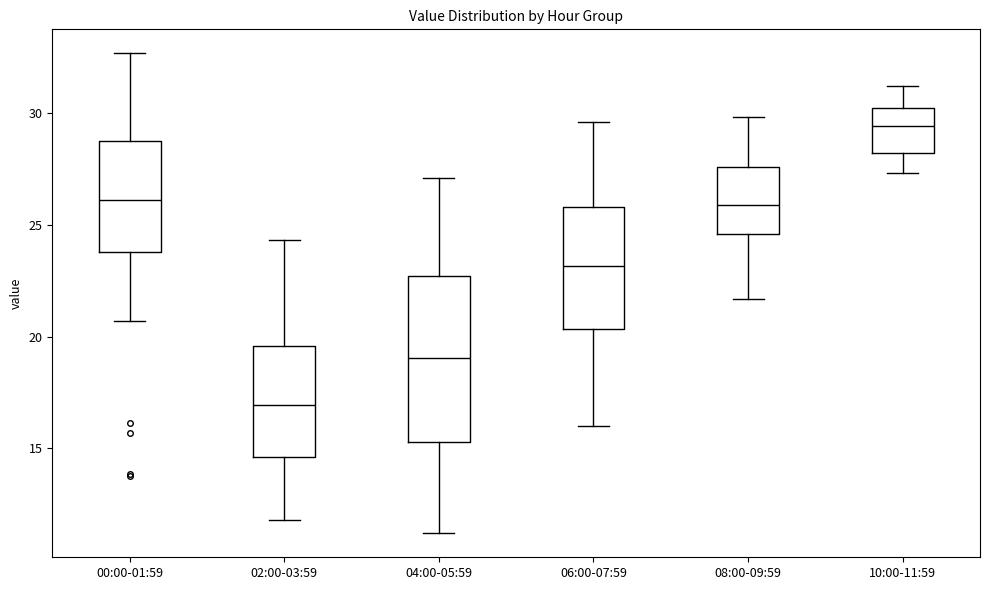

Reading left to right, read every box against the y-axis: the position of its median line, the range the box covers, and the ends of its whiskers. The values are not printed on the chart, so give them approximately, as read against the axis.

00:00-01:59: median 26.0, box 24.0 to 29.0, whiskers 20.5 to 32.5
02:00-03:59: median 17.0, box 14.5 to 19.5, whiskers 12.0 to 24.5
04:00-05:59: median 19.0, box 15.5 to 22.5, whiskers 11.0 to 27.0
06:00-07:59: median 23.0, box 20.5 to 26.0, whiskers 16.0 to 29.5
08:00-09:59: median 26.0, box 24.5 to 27.5, whiskers 21.5 to 30.0
10:00-11:59: median 29.5, box 28.0 to 30.0, whiskers 27.5 to 31.0